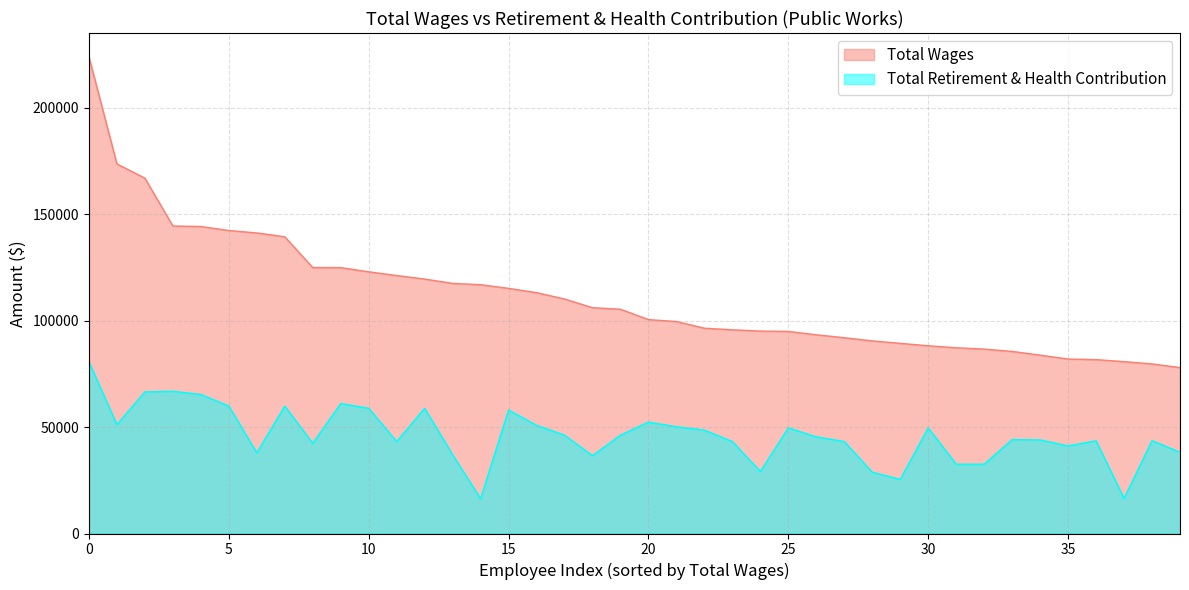

What is the lowest value of the Total Wages series?

77920